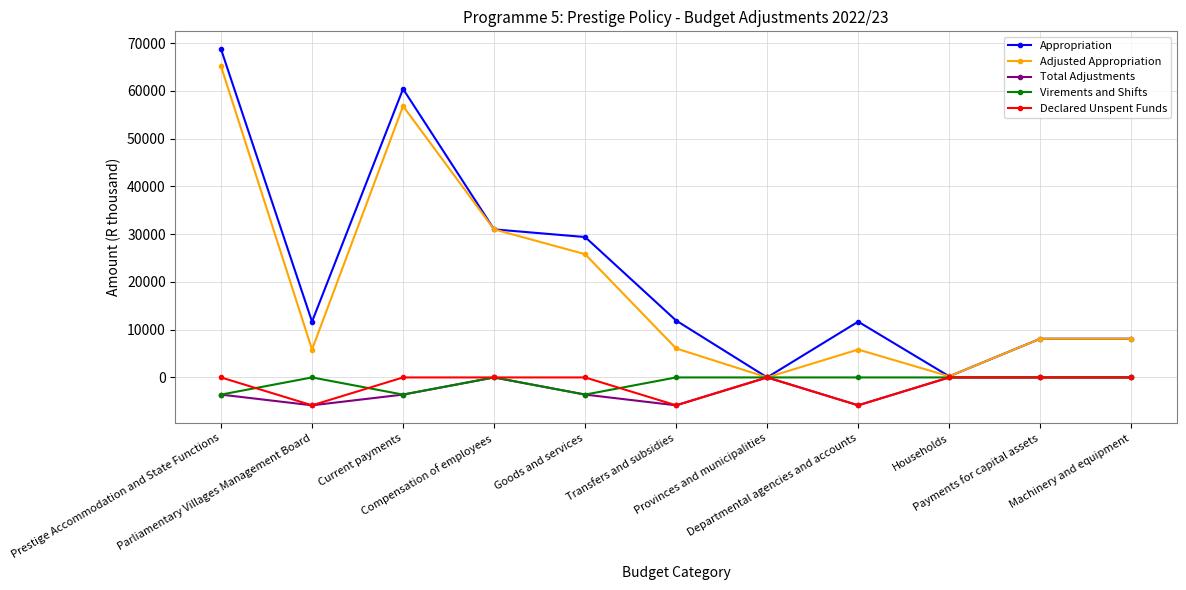

Where is Adjusted Appropriation nearest to the value 32572?

Compensation of employees